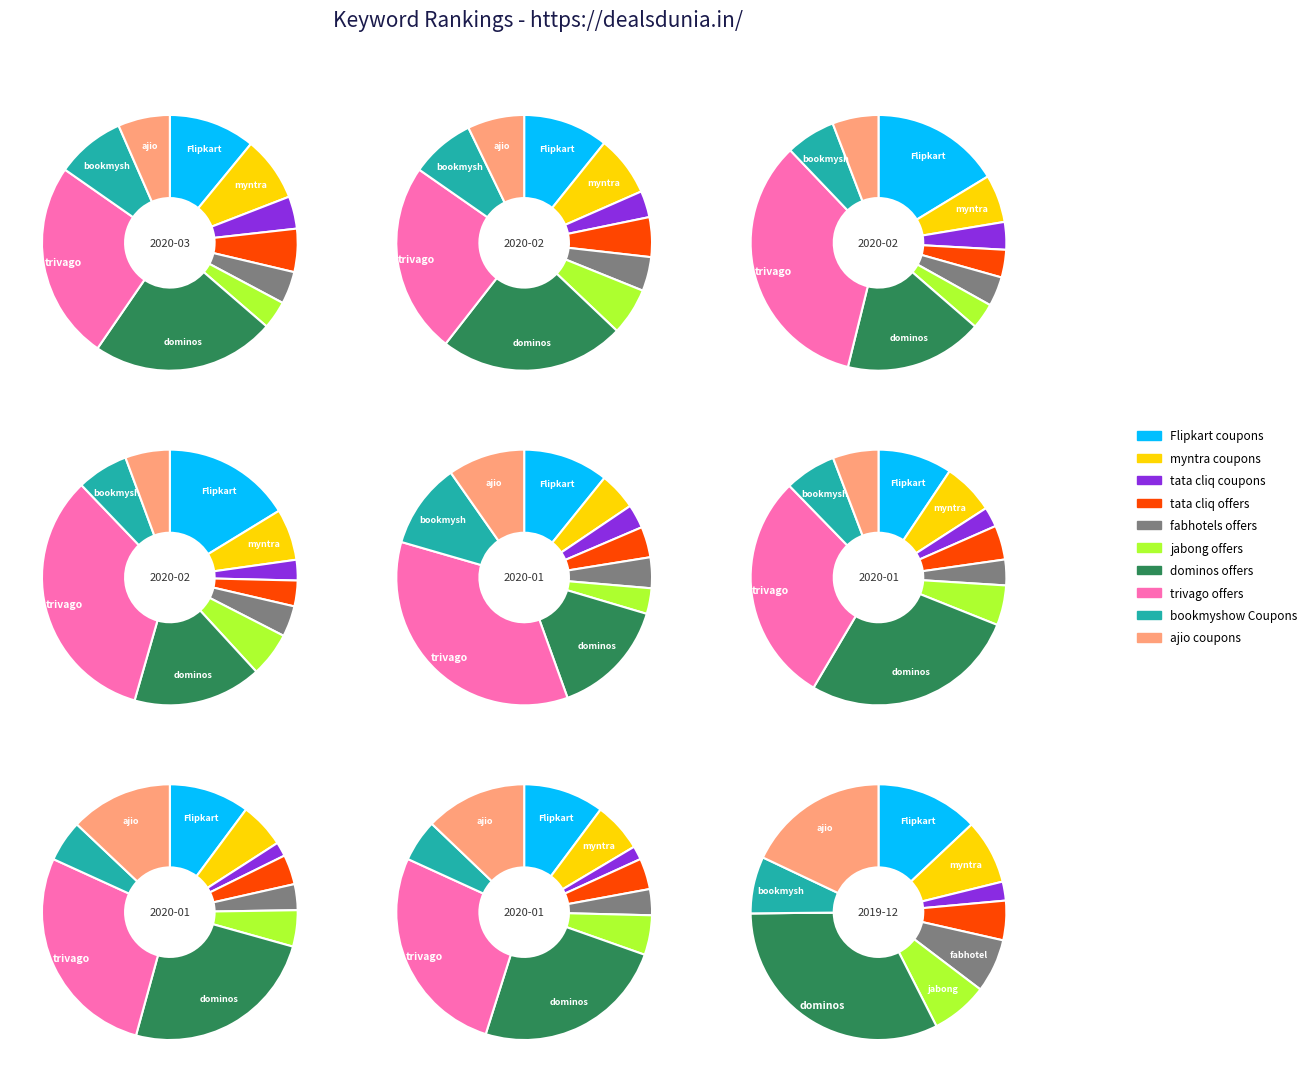

Between trivago offers and Flipkart coupons, which is larger?

trivago offers